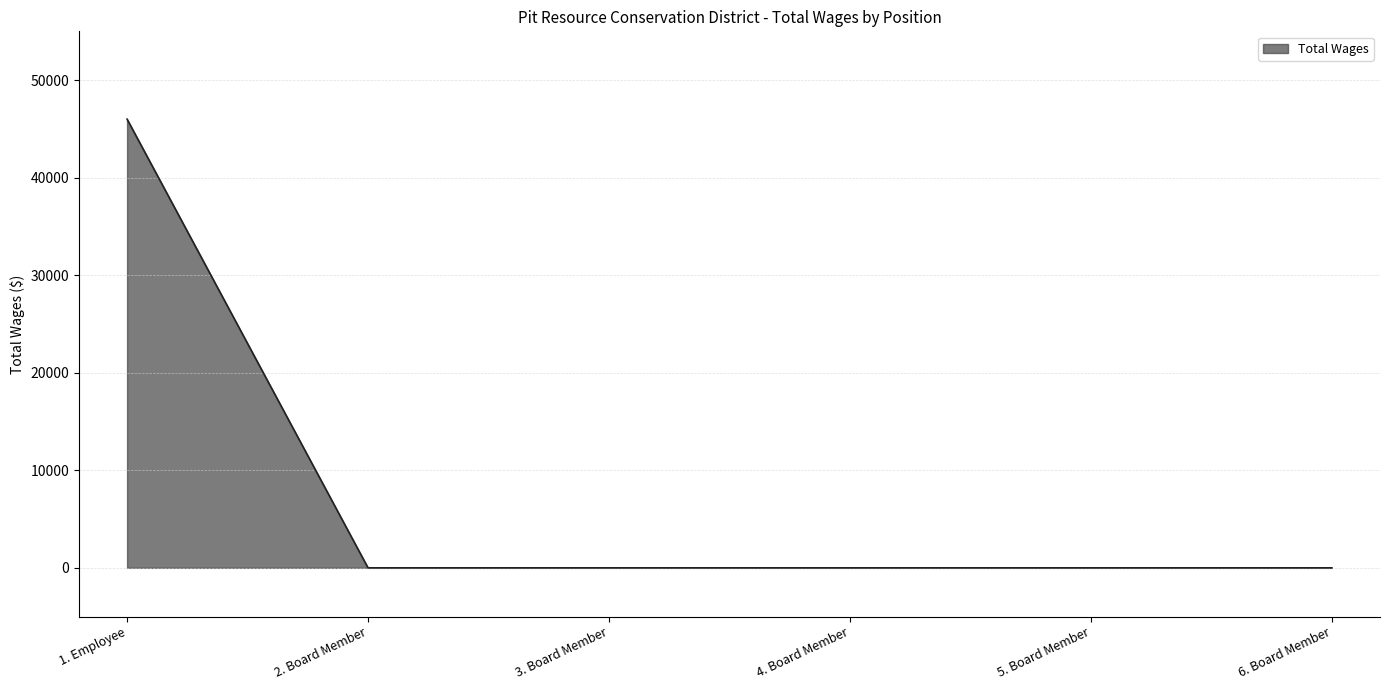

What is the difference between the maximum and minimum values?

46000